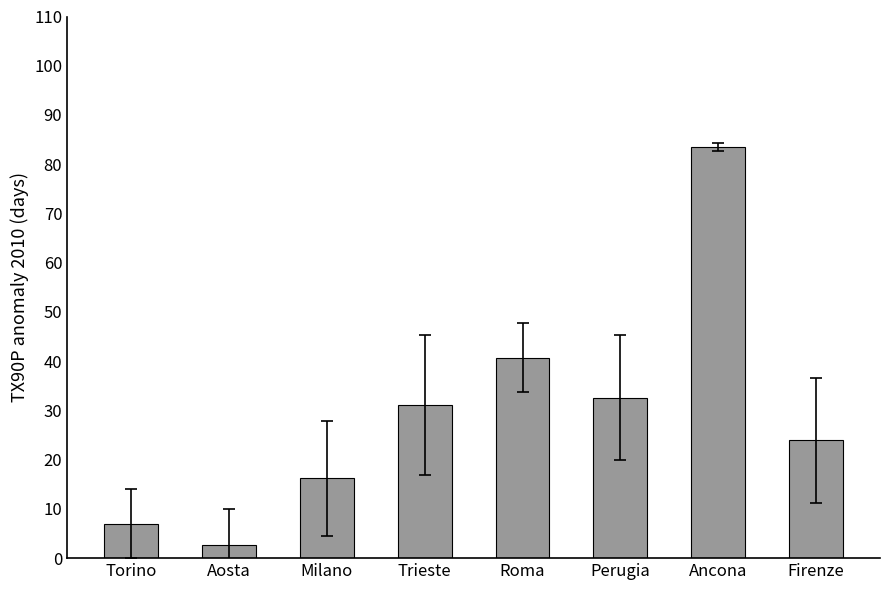

List the labels in order of value, smallest first.

Aosta, Torino, Milano, Firenze, Trieste, Perugia, Roma, Ancona